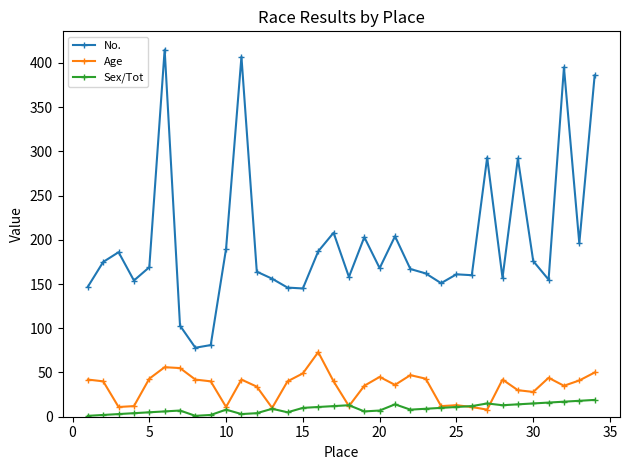

What is the highest value of the No. series?

415